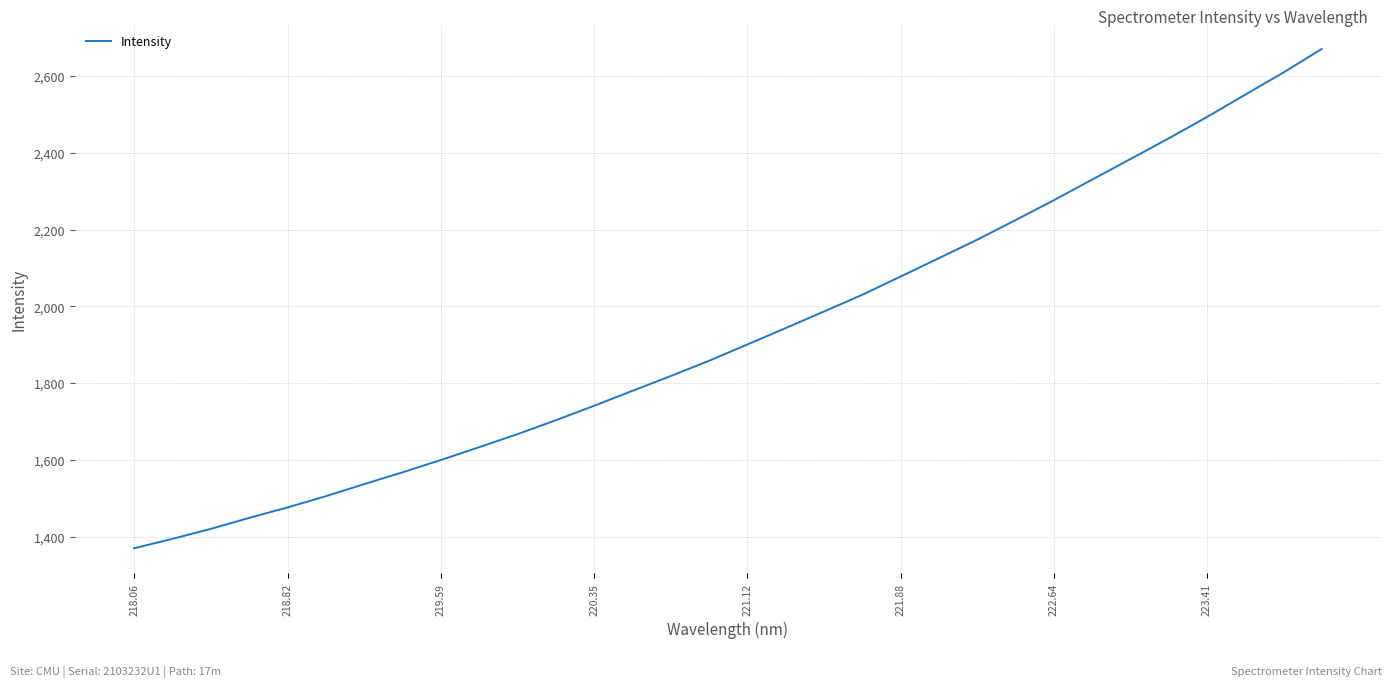

How many lines are shown in the chart?

1